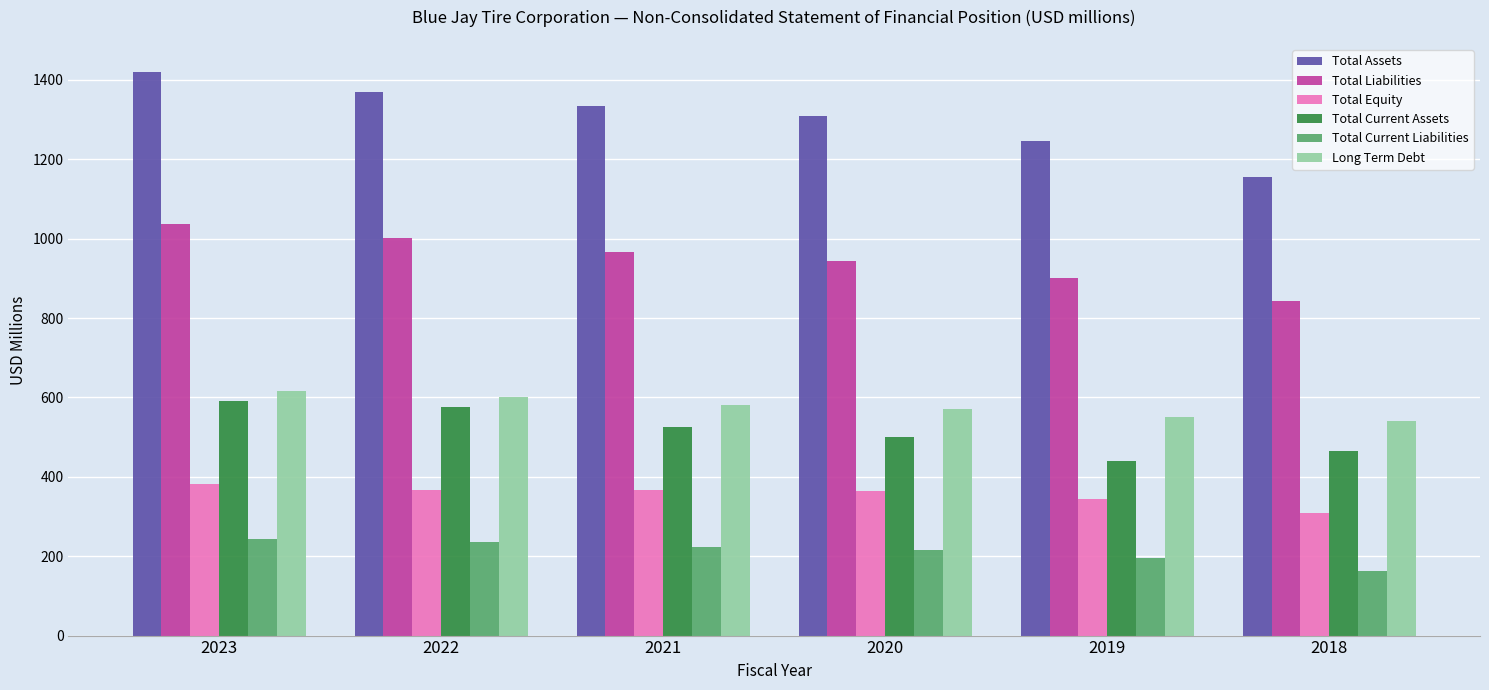

How many groups of bars are there?

6